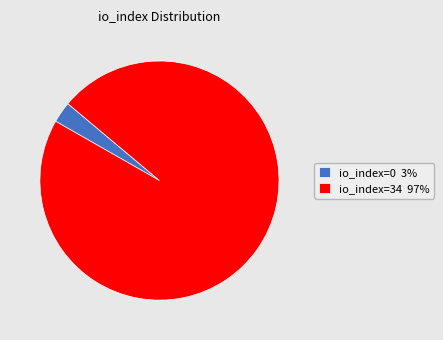

Rank the categories by value from highest to lowest.

io_index=34, io_index=0